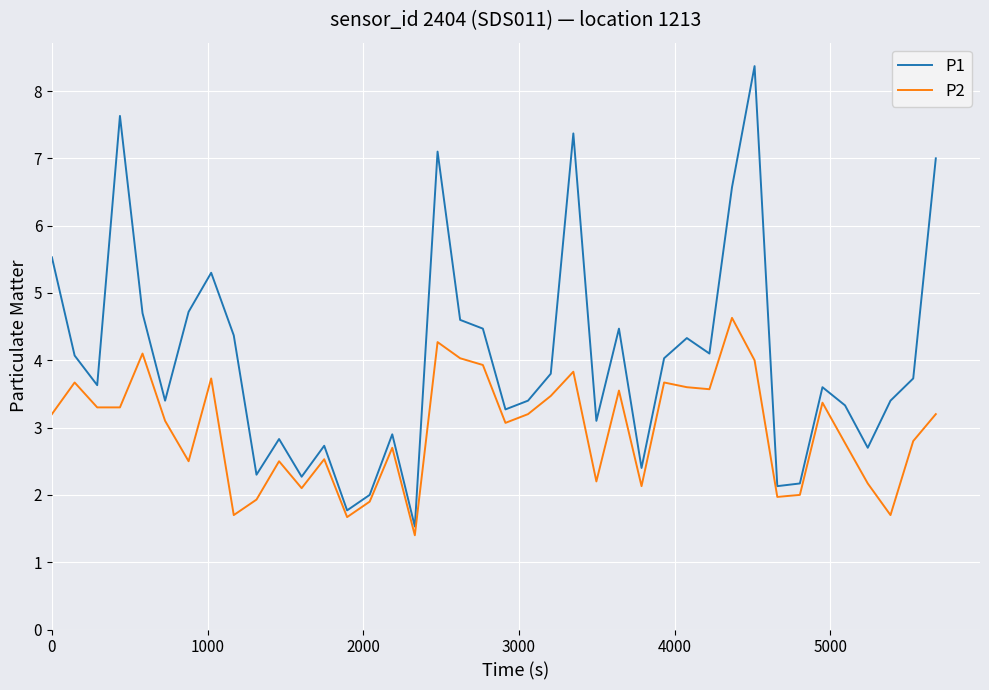

What is the lowest value of the P1 series?

1.5